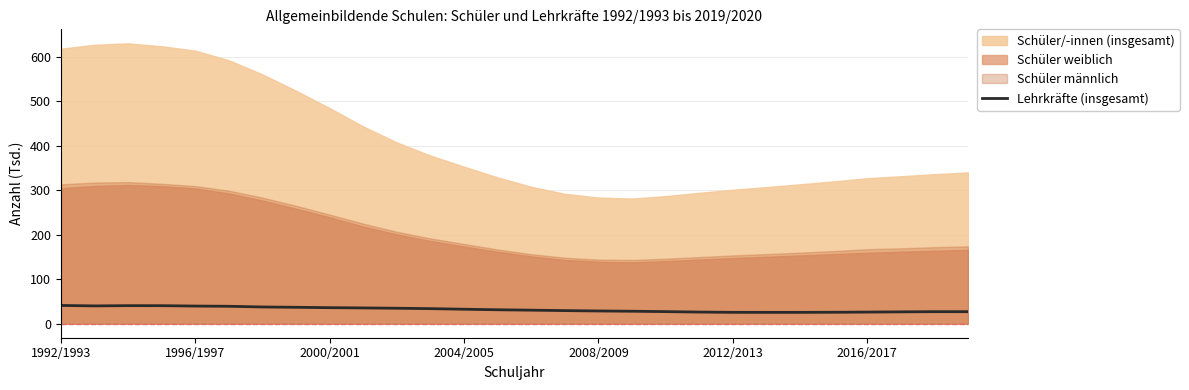

What is the minimum value for Lehrkräfte (insgesamt)?

25.4